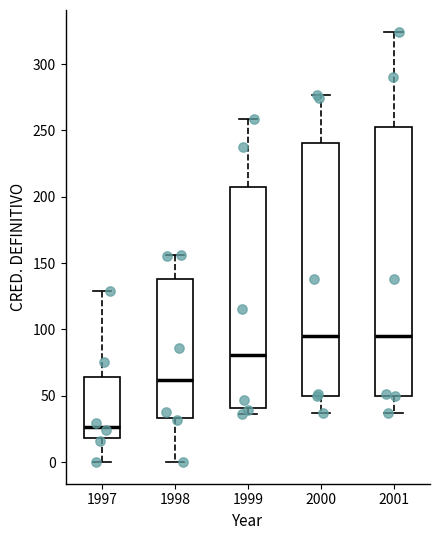

Reading left to right, transcribe this box plot: for each box, give where its median line is, the range the box spans, and where its two whiskers end, as read against the y-axis. The values are not printed on the chart, so give them approximately, as read against the axis.

1997: median 25, box 20 to 65, whiskers 0 to 130
1998: median 60, box 35 to 140, whiskers 0 to 155
1999: median 80, box 40 to 205, whiskers 35 to 260
2000: median 95, box 50 to 240, whiskers 35 to 275
2001: median 95, box 50 to 250, whiskers 35 to 325